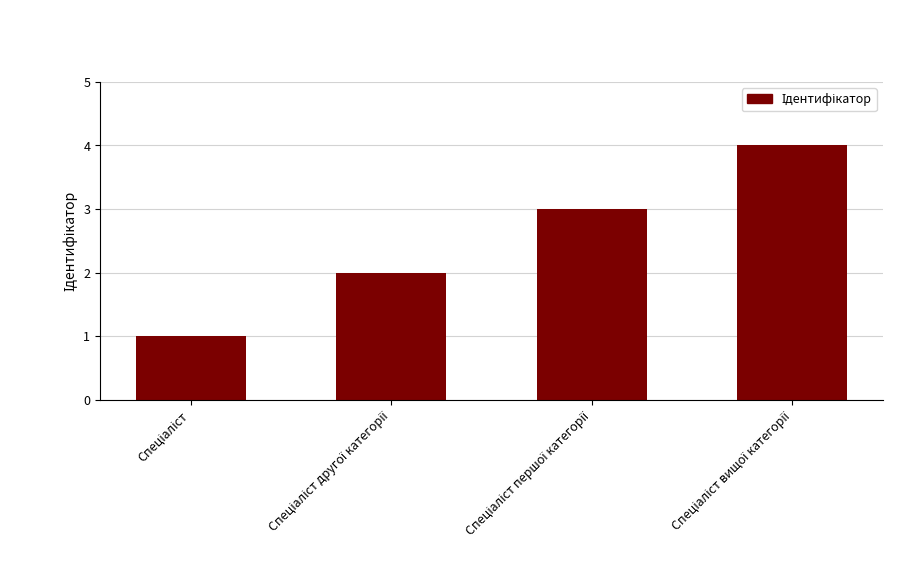

What is the maximum value shown in the chart?

4